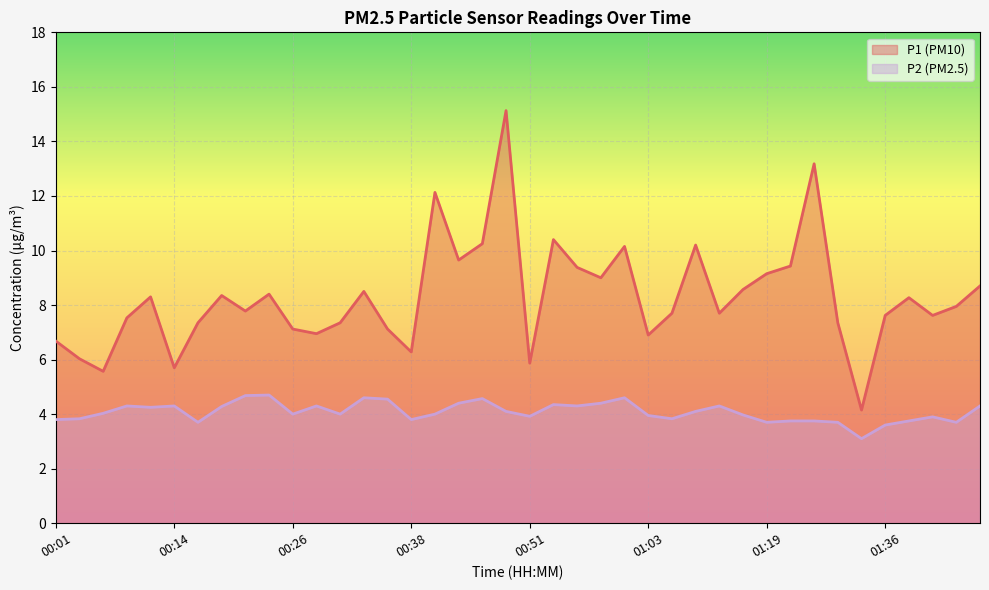

What position from the right is 01:29?

8